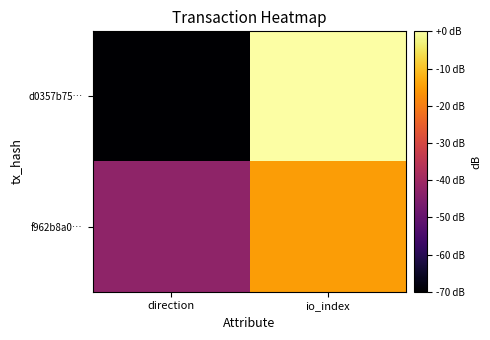

At which category is the sum across all series the highest?

io_index